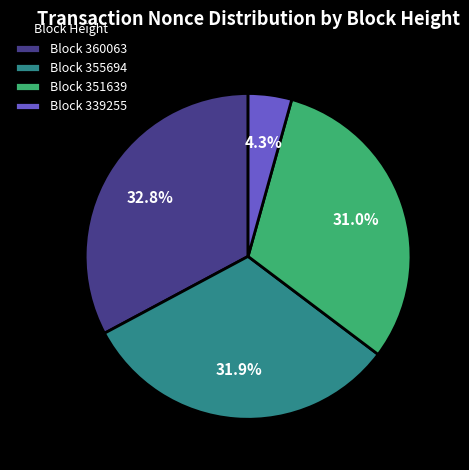

What is the largest slice in the pie chart?

Block 360063